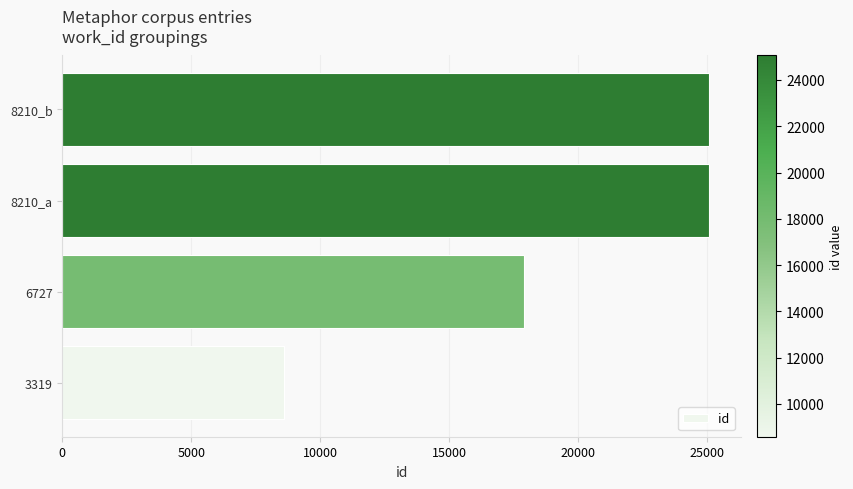

What is the greatest value displayed?

25055